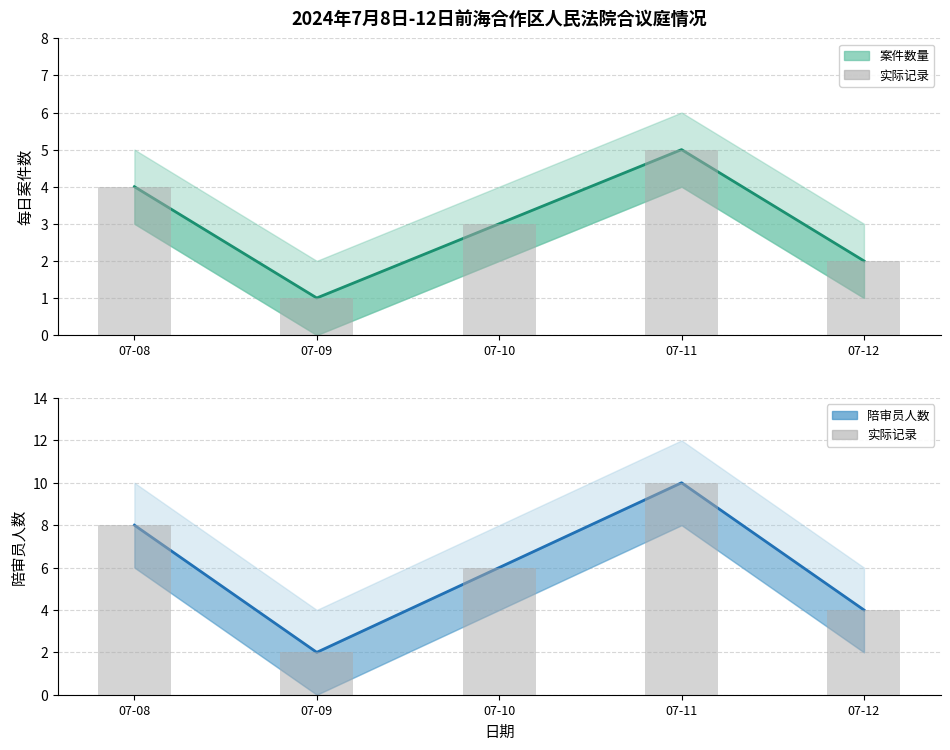

What is the average value of the 实际陪审员数 series?

6